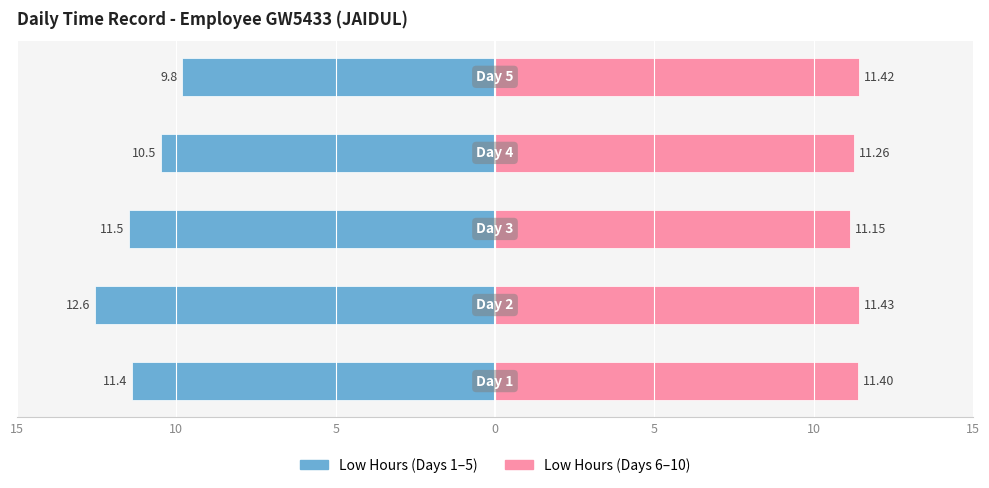

Reading left to right, transcribe all the data shown in this chart.

Low Hours (Days 1-5): 15=-11.4	10=-12.6	5=-11.5	0=-10.5	5=-9.8
Low Hours (Days 6-10): 15=11.4	10=11.4	5=11.2	0=11.3	5=11.4